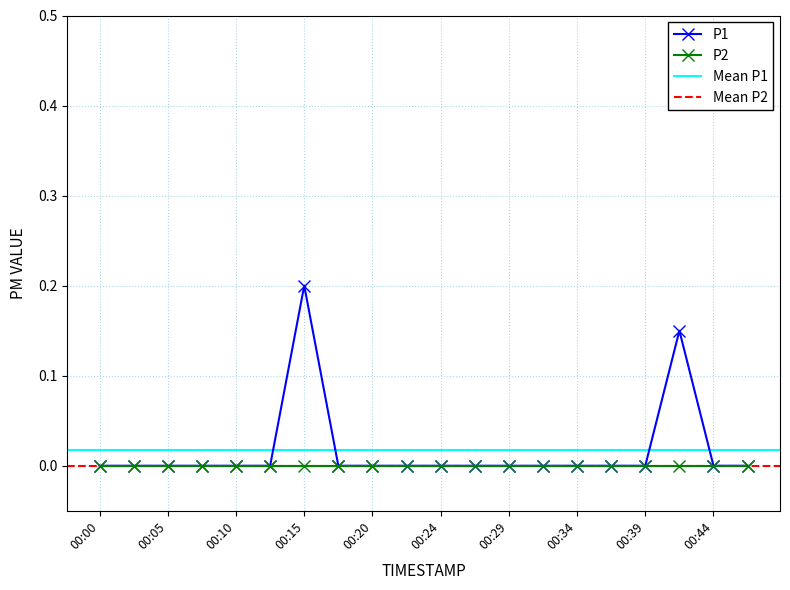

What is the greatest value displayed?

0.2